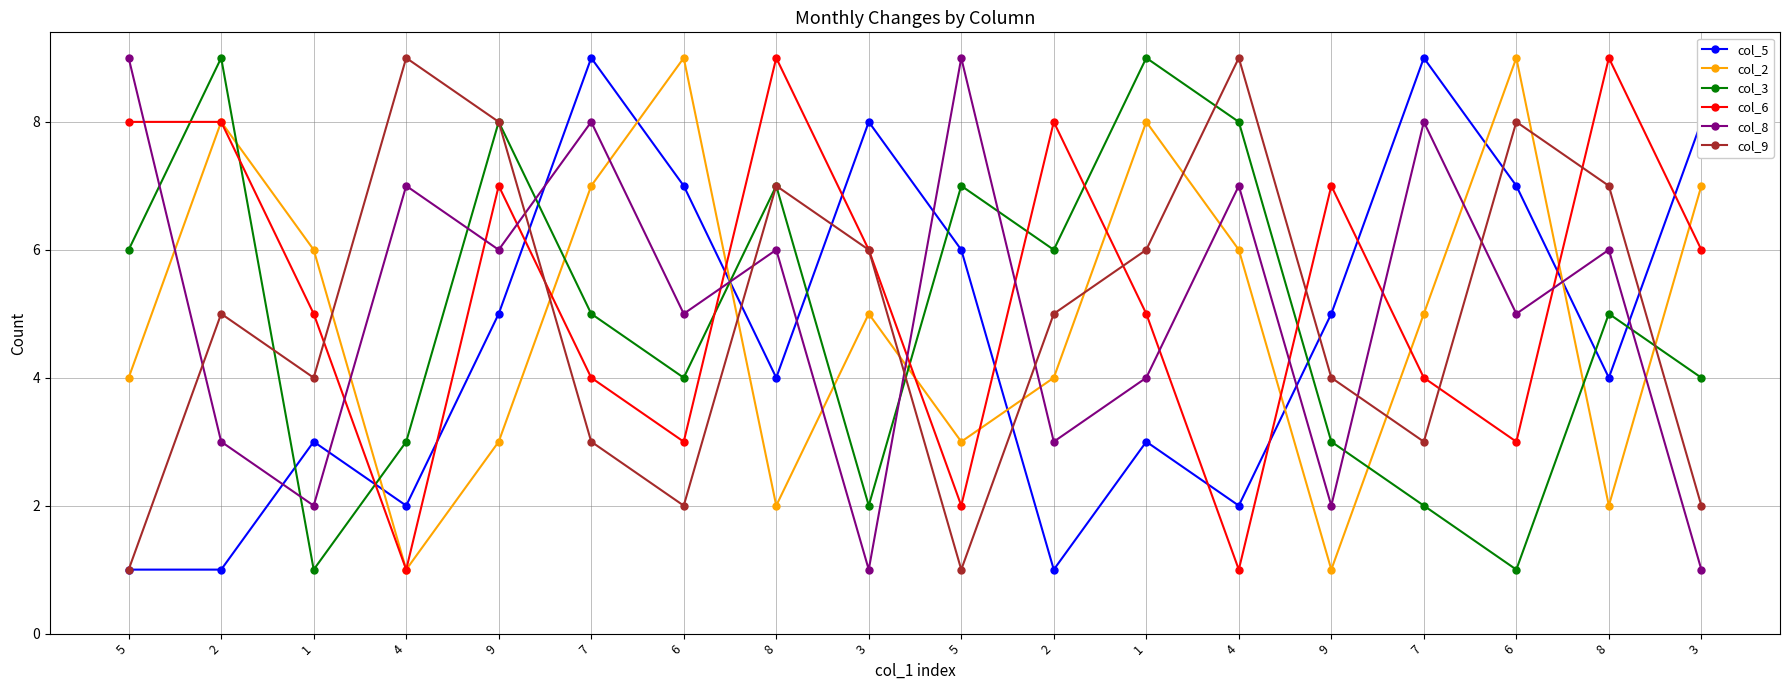

How many times do col_5 and col_8 cross each other?

9